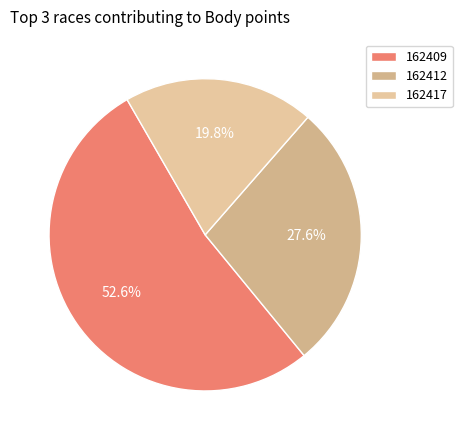

What is the ratio of the value at 162417 to the value at 162412?

0.7